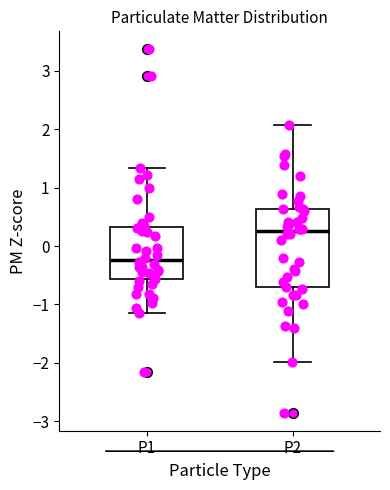

Reading left to right, transcribe this box plot: for each box, give where its median line is, the range the box spans, and where its two whiskers end, as read against the y-axis. The values are not printed on the chart, so give them approximately, as read against the axis.

P1: median -0.2, box -0.6 to 0.3, whiskers -1.1 to 1.3
P2: median 0.3, box -0.7 to 0.6, whiskers -2.0 to 2.1